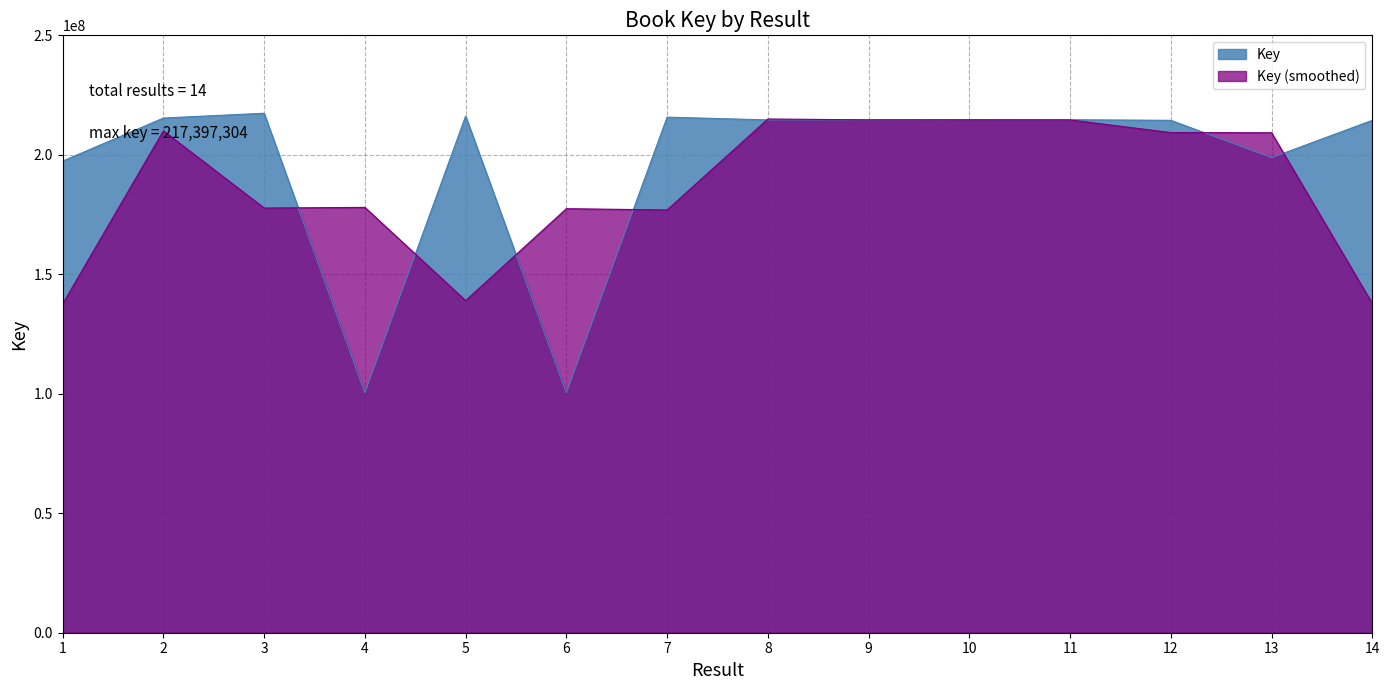

Reading right to left, what are all the values shown in this chart?

214439916	198823880	214439770	214691733	214691917	214607880	214608477	215770807	100402922	216211953	100403786	217397304	215400819	197387175